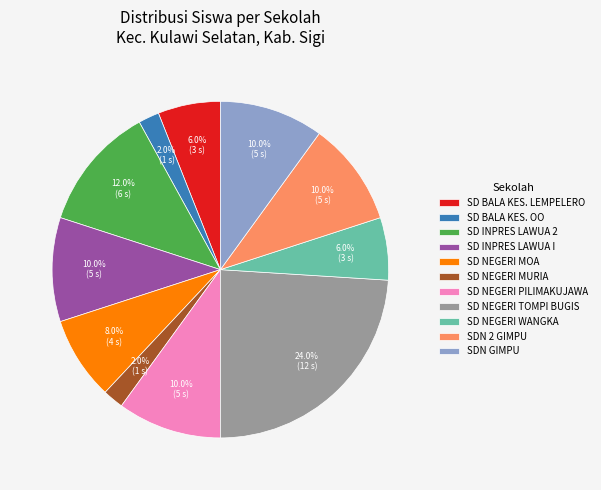

What is the largest slice in the pie chart?

SD NEGERI TOMPI BUGIS